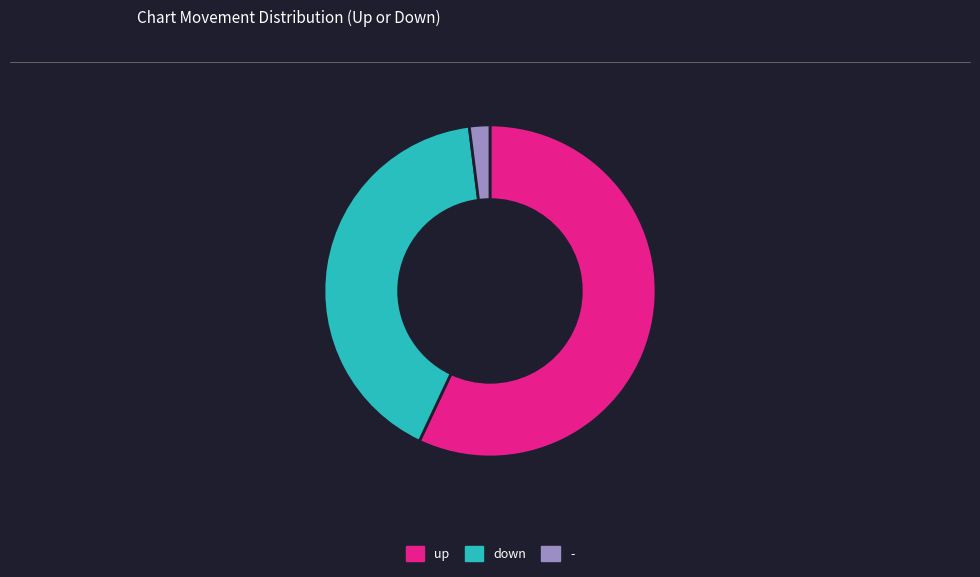

Approximately how many times larger is the value at down compared to -?

20.5